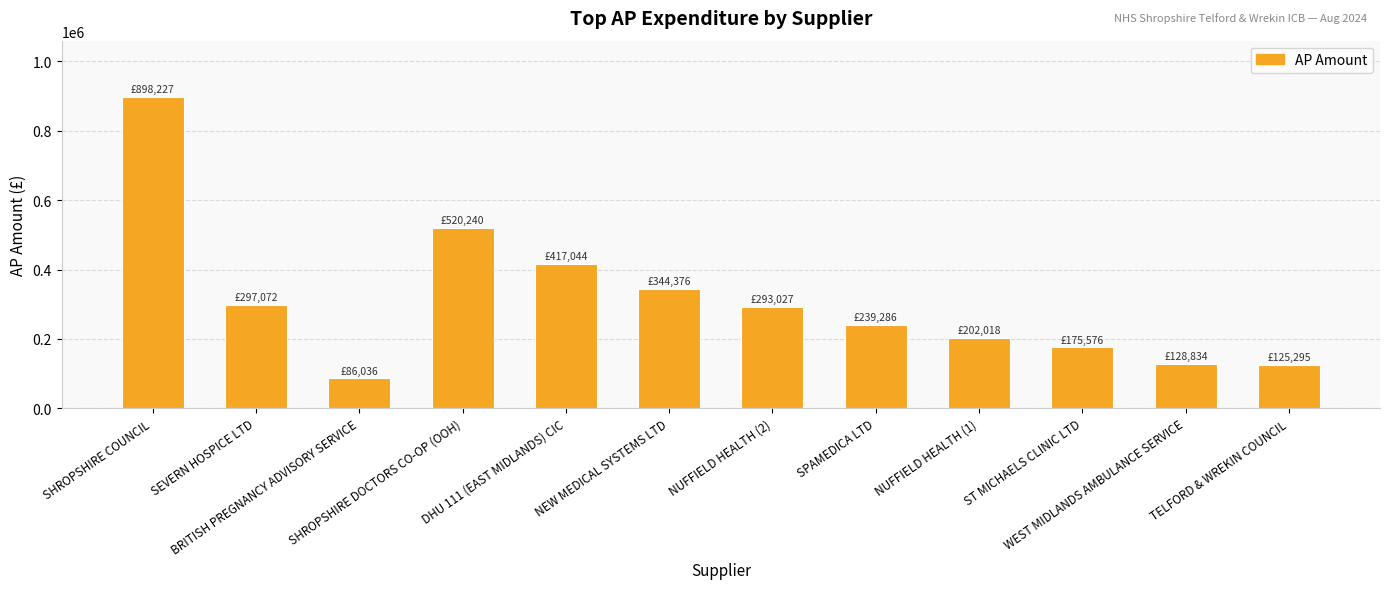

What is the greatest value displayed?

898227.0